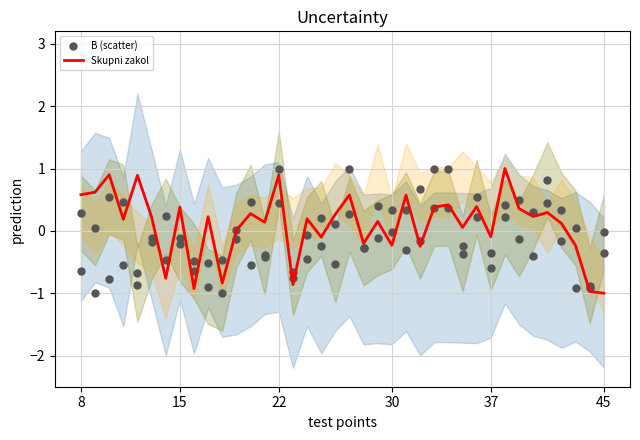

At how many categories does at least one series exceed 0?

28